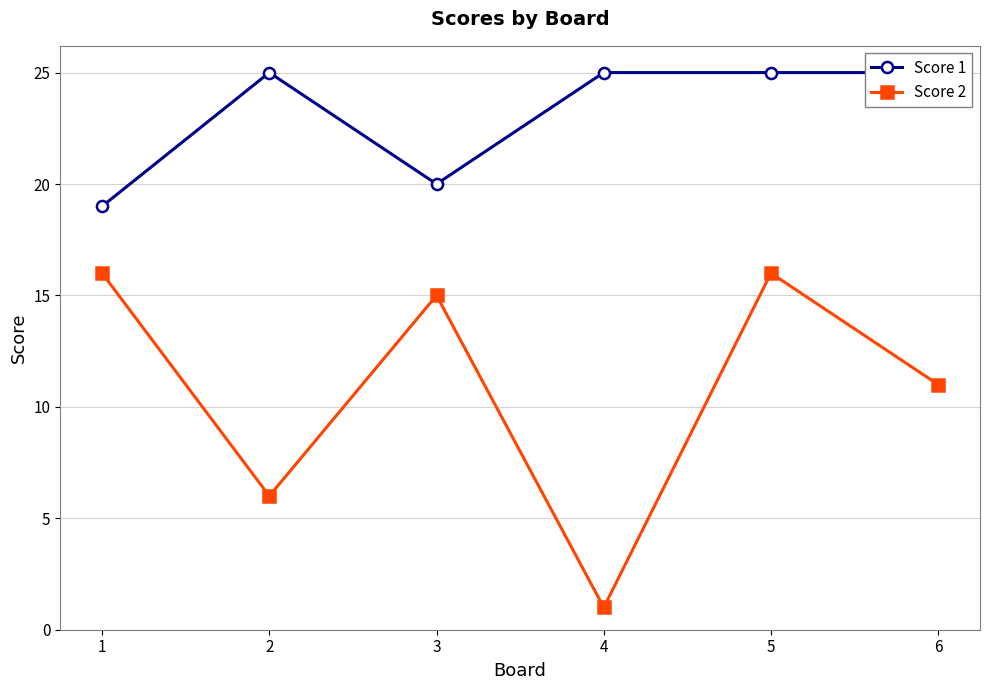

What is the sum of all Score 2 values?

65